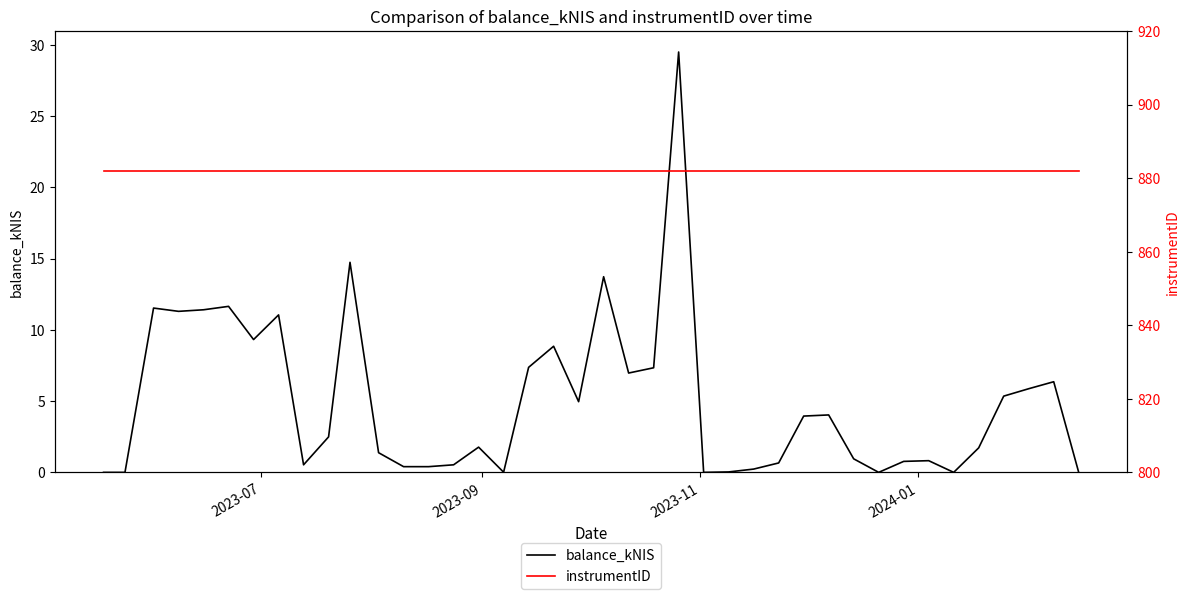

What is the average value of the instrumentID series?

882.0